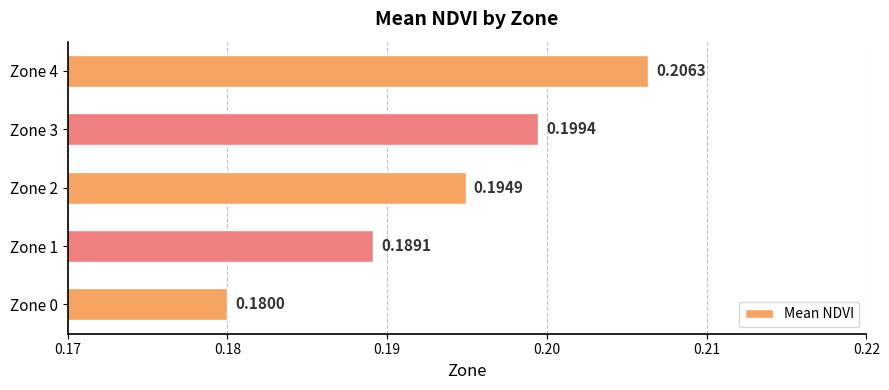

Which label corresponds to the smallest value in the chart?

Zone 0